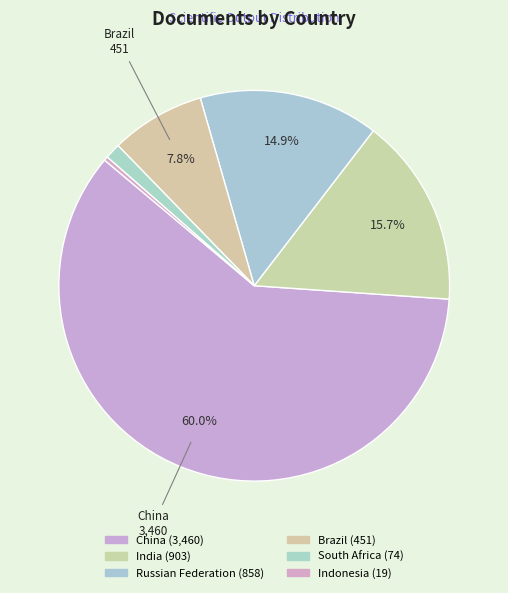

To the nearest percent, what is the difference between the India and Russian Federation slice percentages?

1%